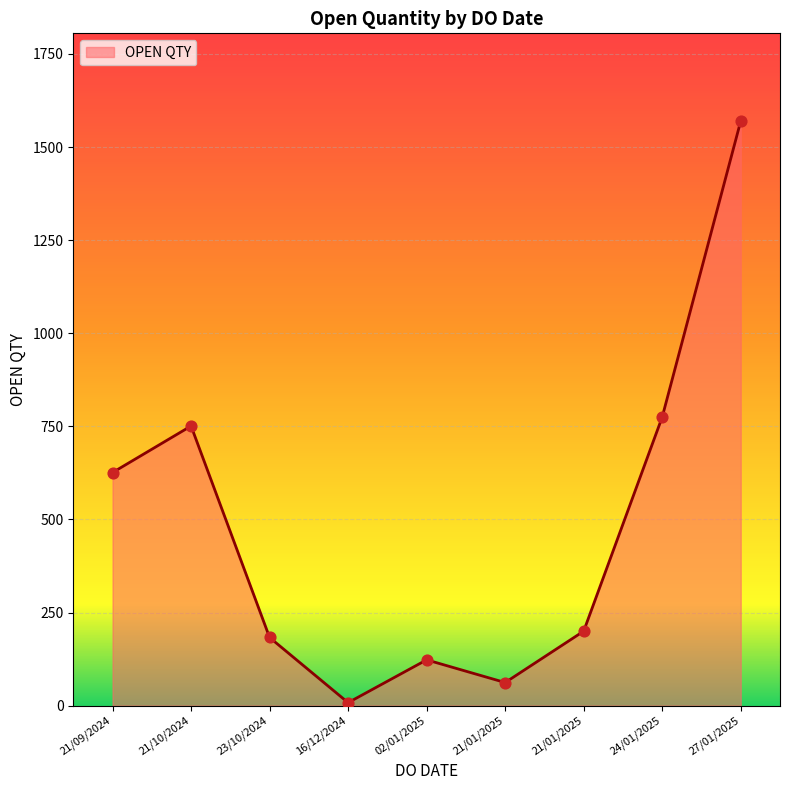

What is the change in value from 02/01/2025 to 21/01/2025?

+77